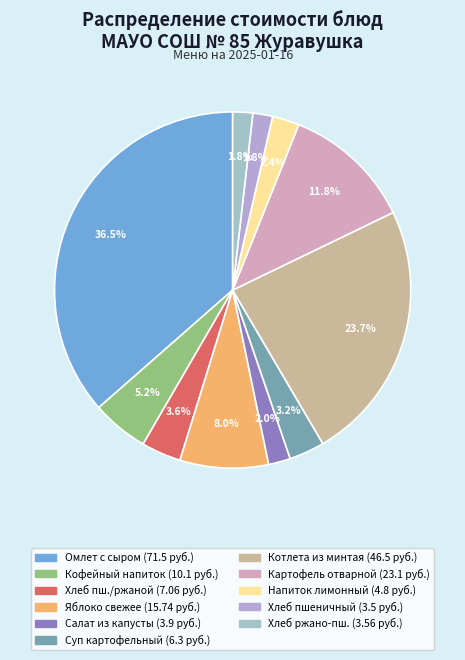

Count the number of slices in the pie.

11